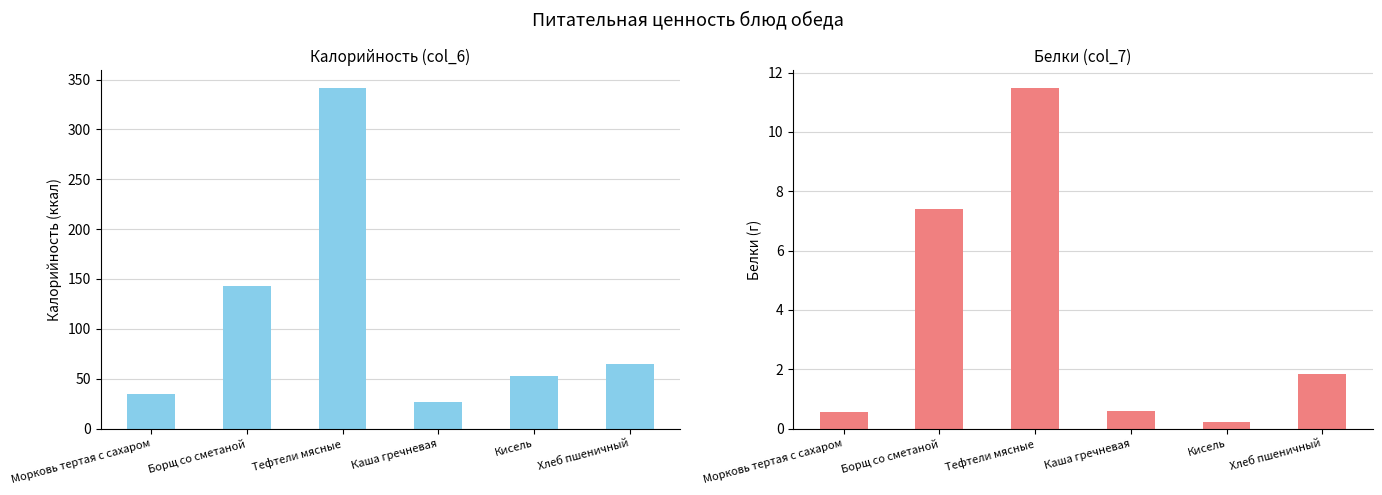

What position from the left is Морковь тертая с сахаром?

1